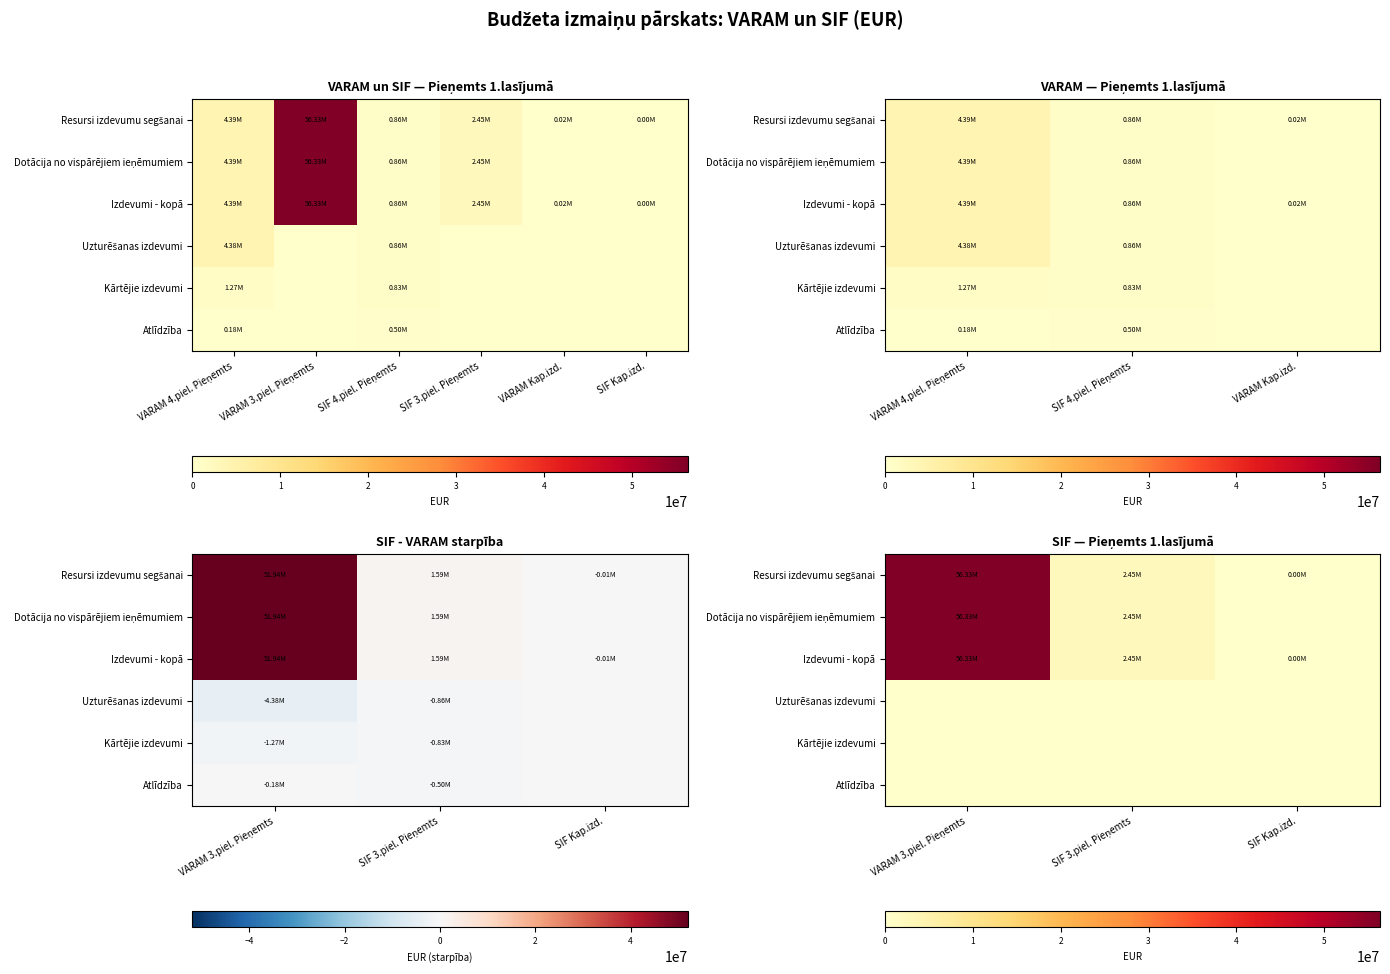

What is the maximum value for Dotācija no vispārējiem ieņēmumiem?

56329308